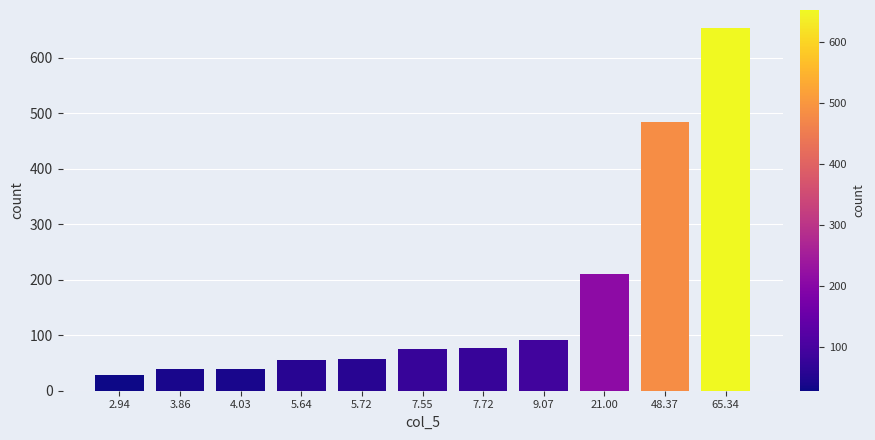

What is the maximum value shown in the chart?

653